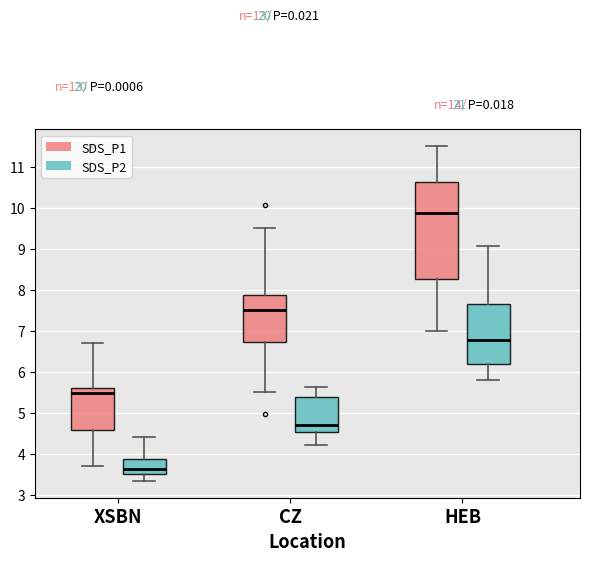

Where does the median line of the box for XSBN (SDS_P1) sit on the y-axis? The values are not printed on the chart, so give them approximately, as read against the axis.

5.5